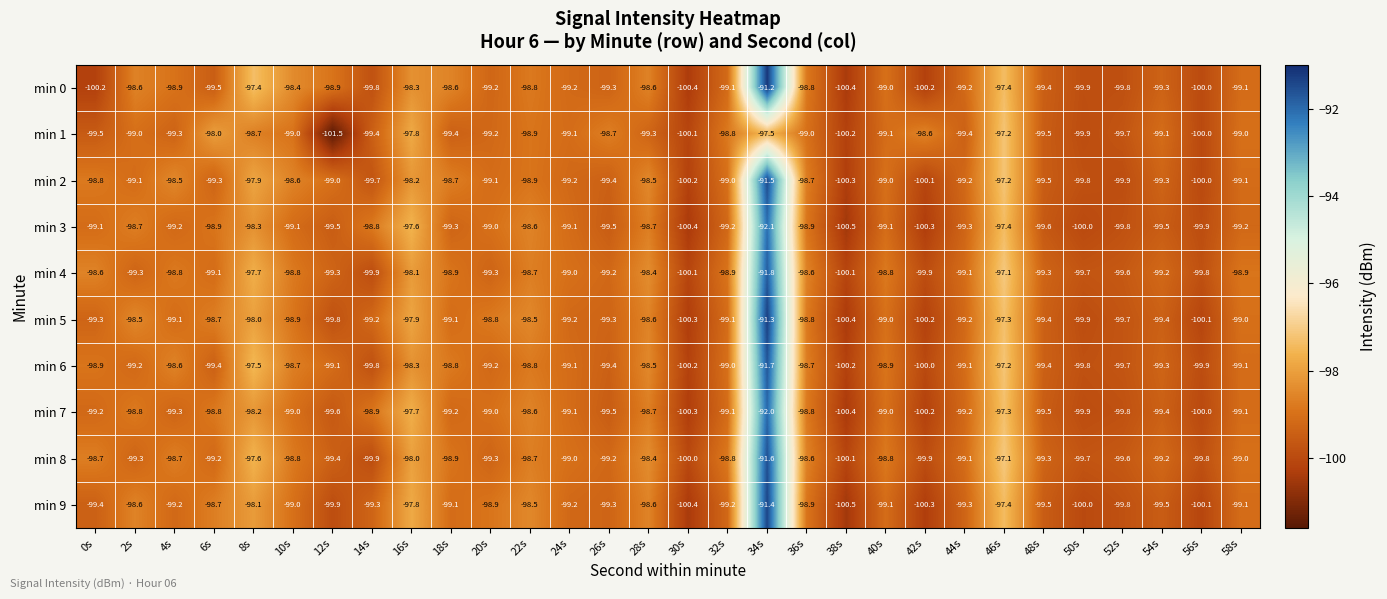

At which label is min 7 closest to -96?

46s